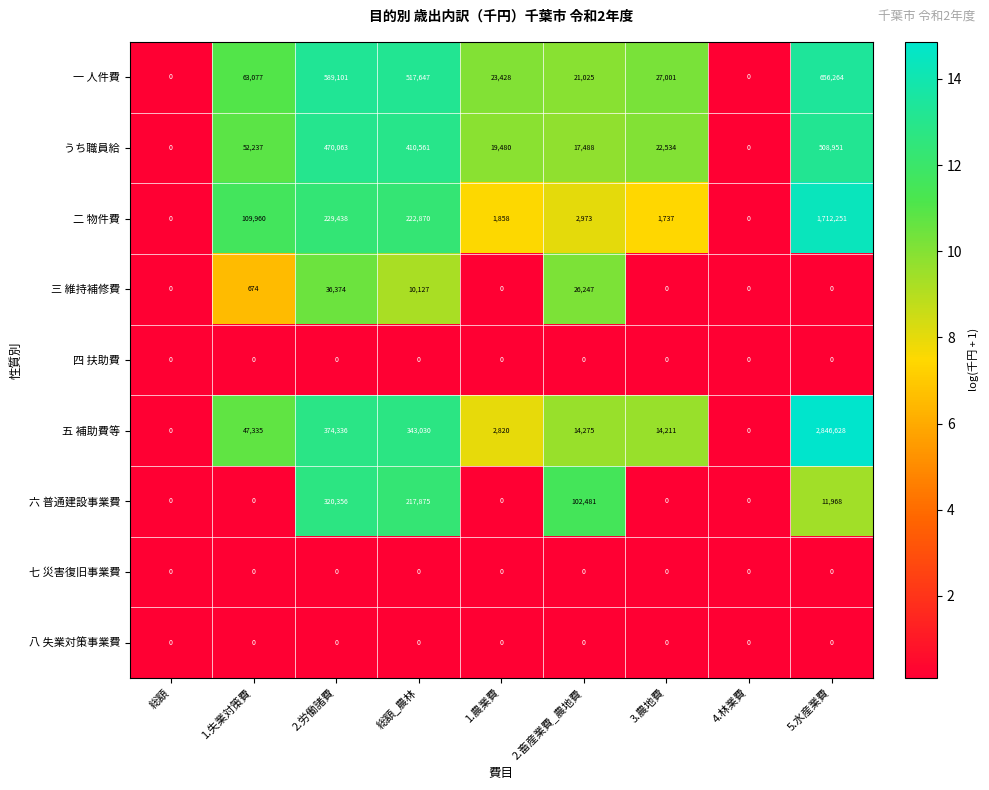

Which series has the largest total across all categories?

五 補助費等